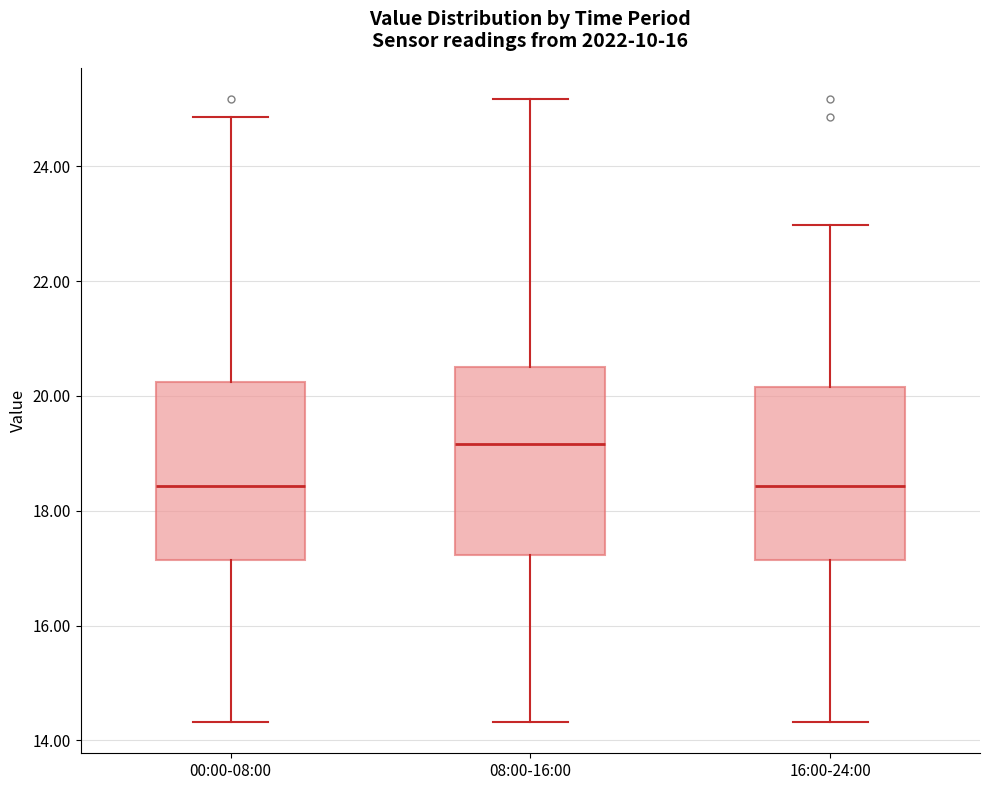

Reading left to right, transcribe this box plot: for each box, give where its median line is, the range the box spans, and where its two whiskers end, as read against the y-axis. The values are not printed on the chart, so give them approximately, as read against the axis.

00:00-08:00: median 18.4, box 17.2 to 20.2, whiskers 14.4 to 24.8
08:00-16:00: median 19.2, box 17.2 to 20.6, whiskers 14.4 to 25.2
16:00-24:00: median 18.4, box 17.2 to 20.2, whiskers 14.4 to 23.0